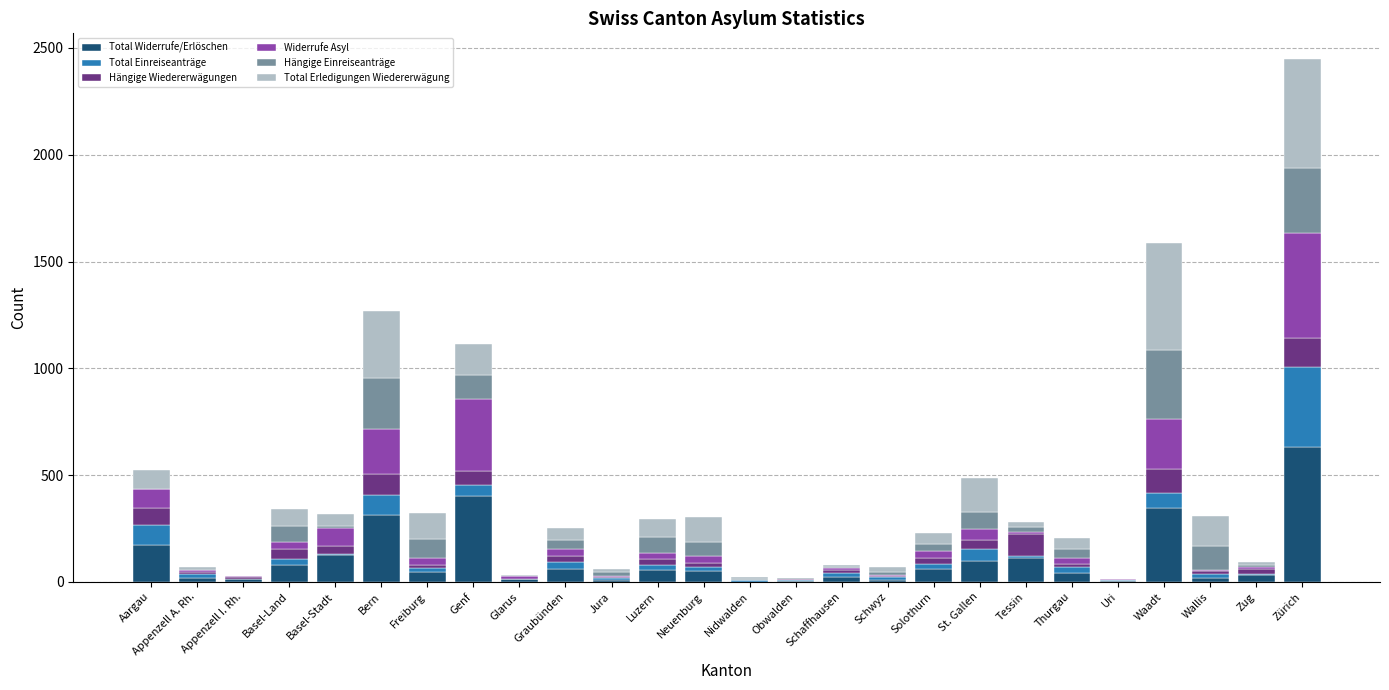

At which category is the sum across all series the highest?

Zürich